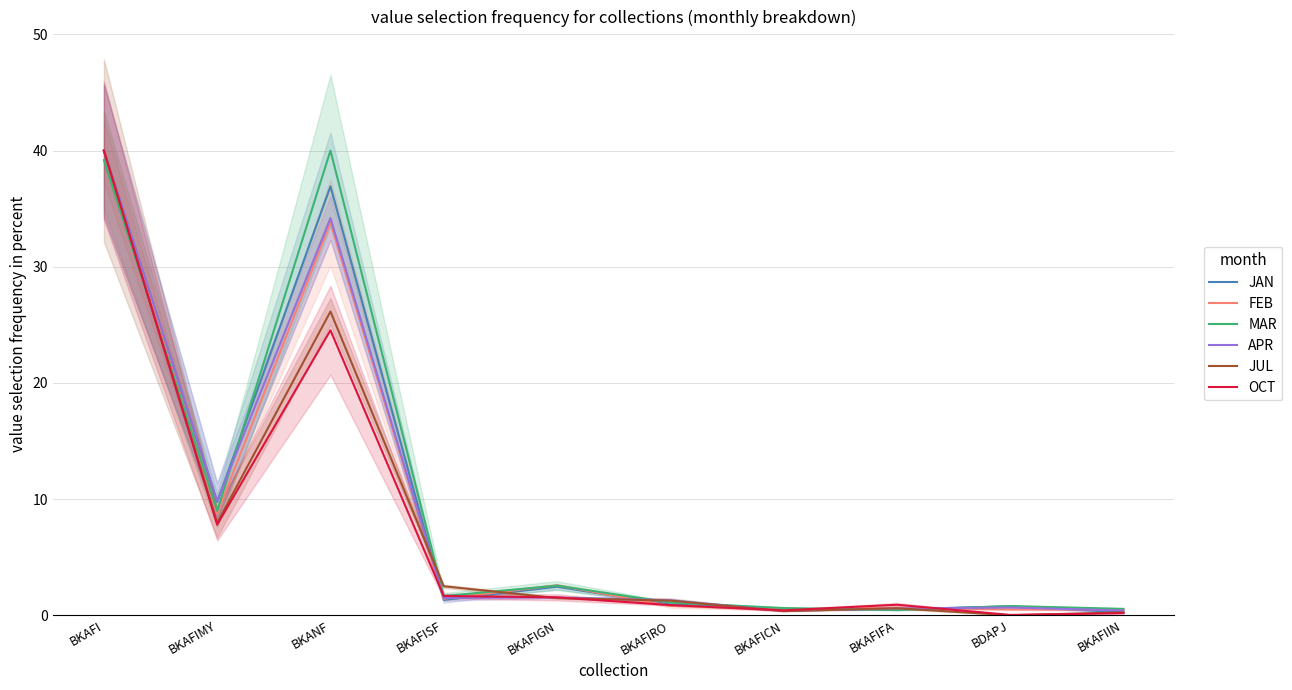

At which category does the chart reach its minimum across all series?

BDAPJ